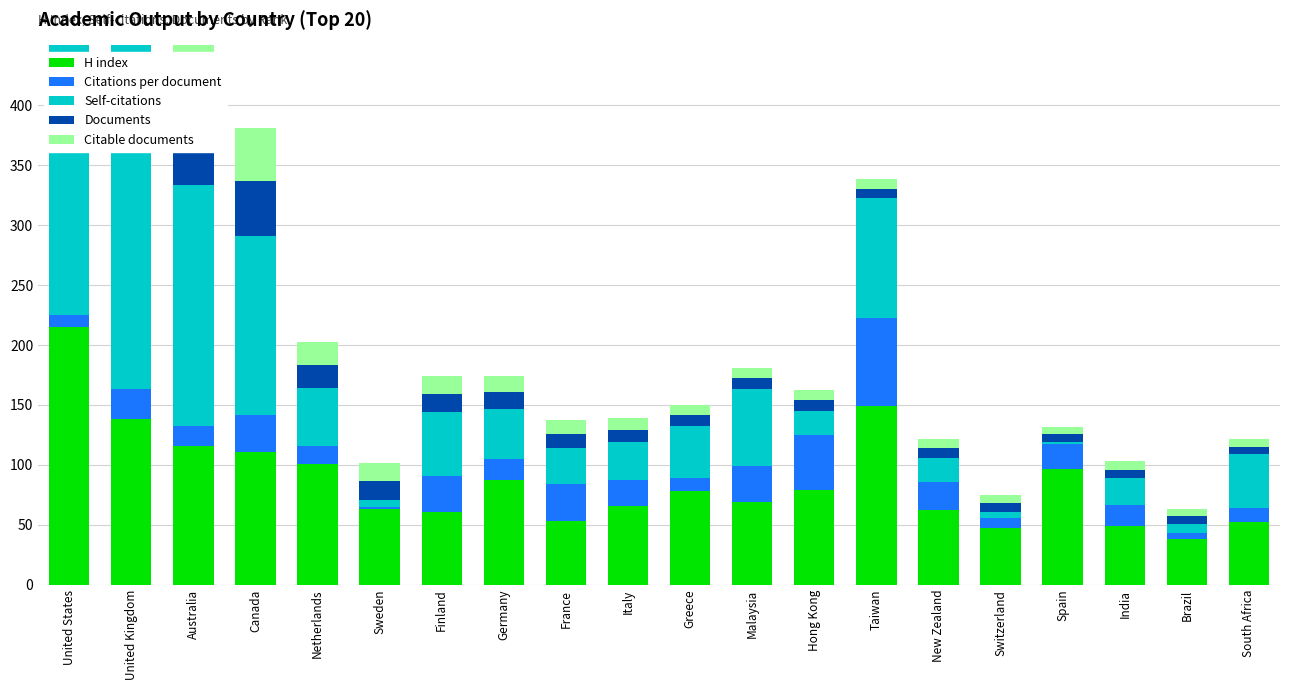

What is the sum of all Citations per document values?

448.3